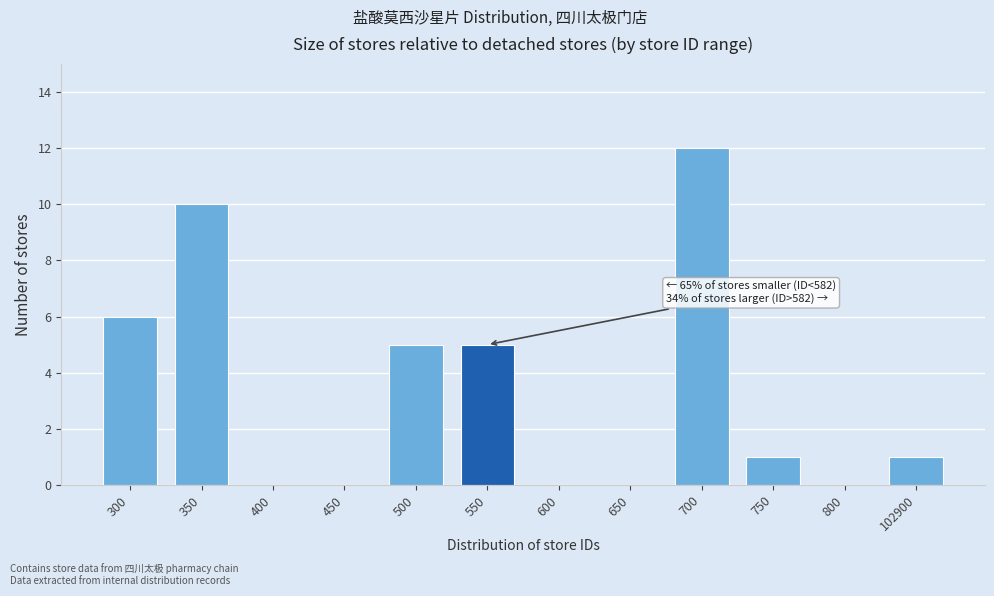

Reading left to right, extract all data points from this chart.

300=6	350=10	400=0	450=0	500=5	550=5	600=0	650=0	700=12	750=1	800=0	102900=1